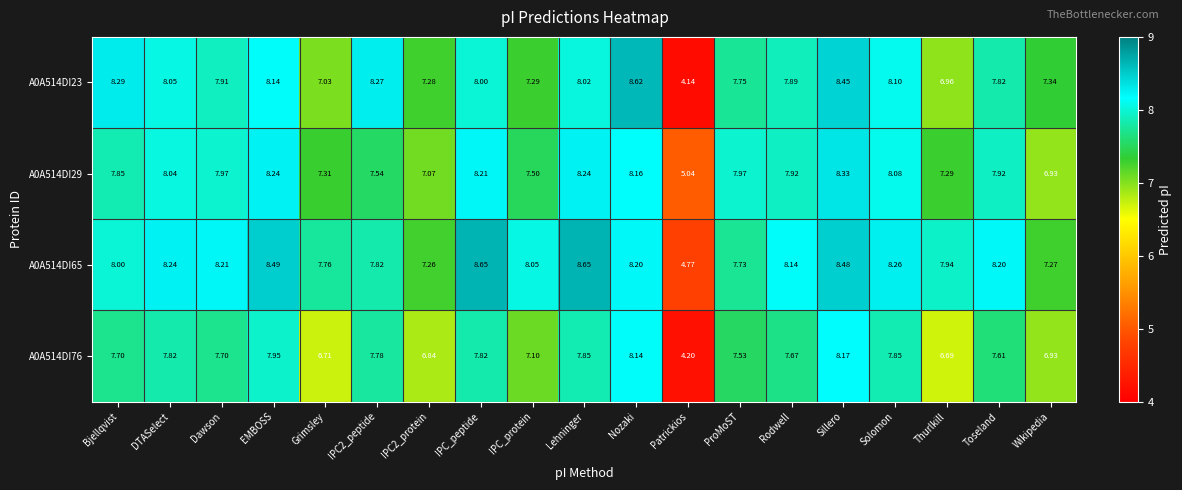

Where does the A0A514DI23 series first go above 7?

Bjellqvist